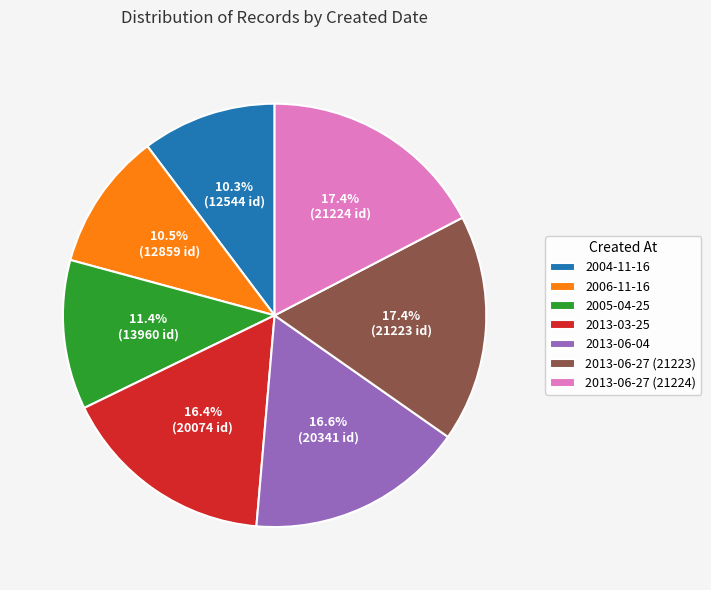

Does 2005-04-25 represent more than half of the total?

No